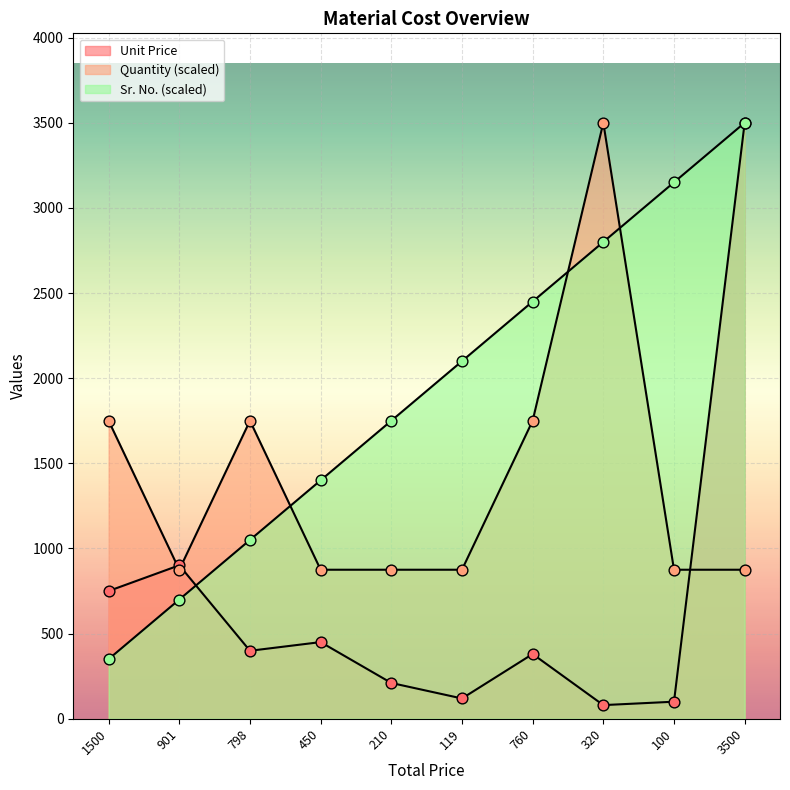

What is the total value across all series at 760?

4580.0